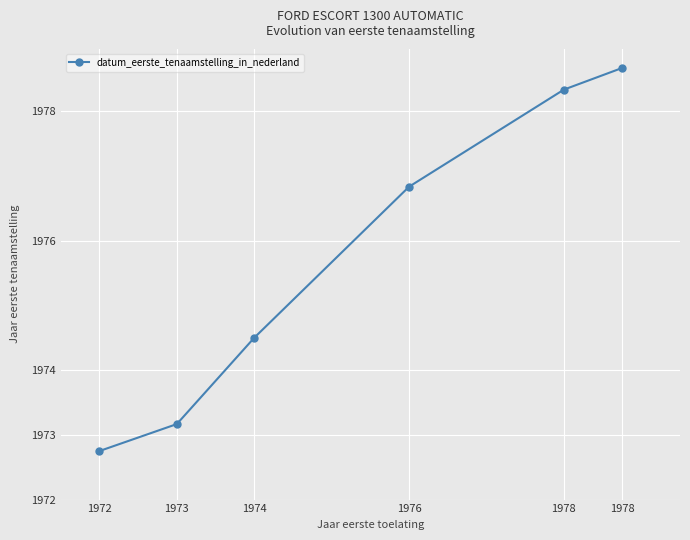

The chart shows a value of 1010.4 at 1978. True or false?

False